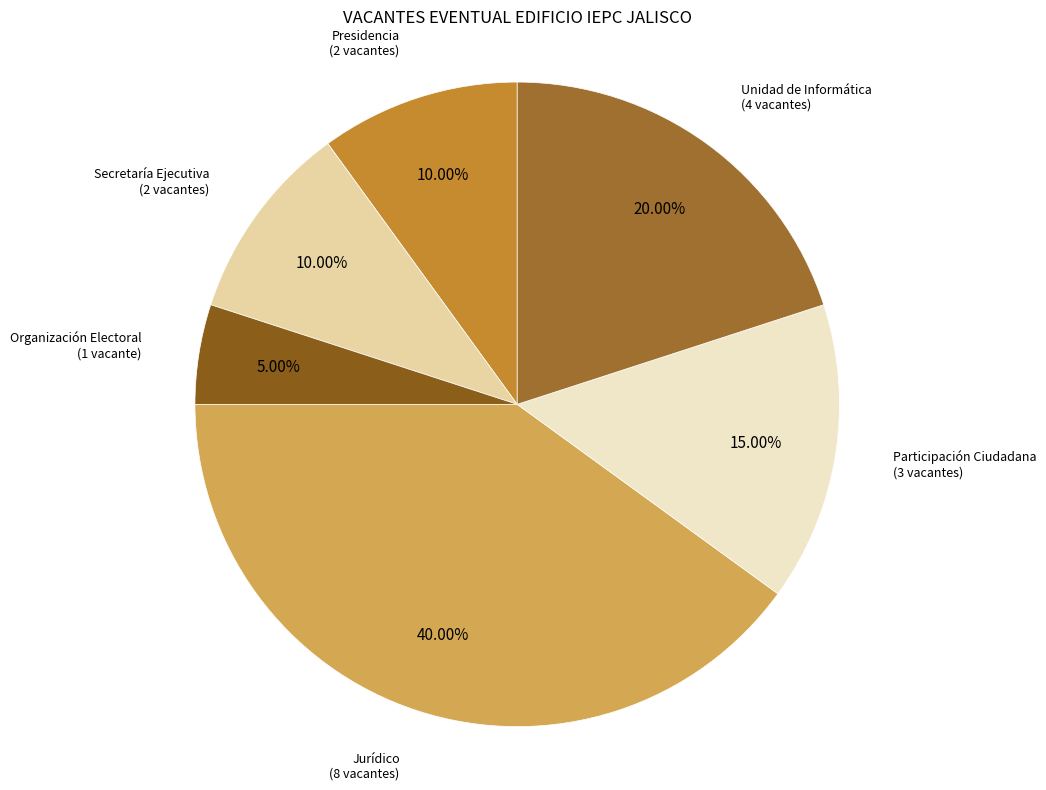

To the nearest percent, what is the difference between the largest and smallest slice percentages?

35%